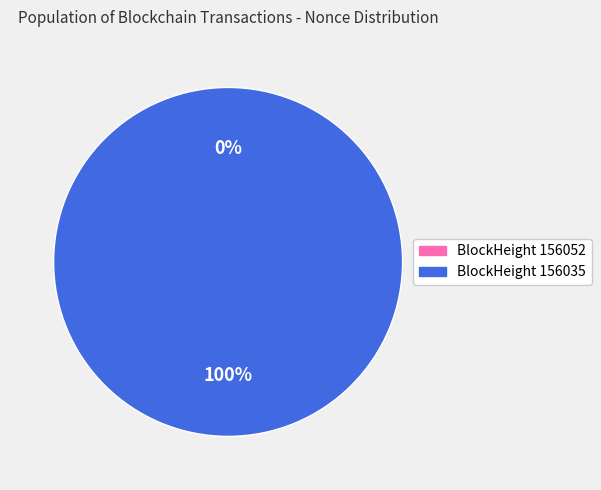

To the nearest percent, what portion does 156035 represent?

100%